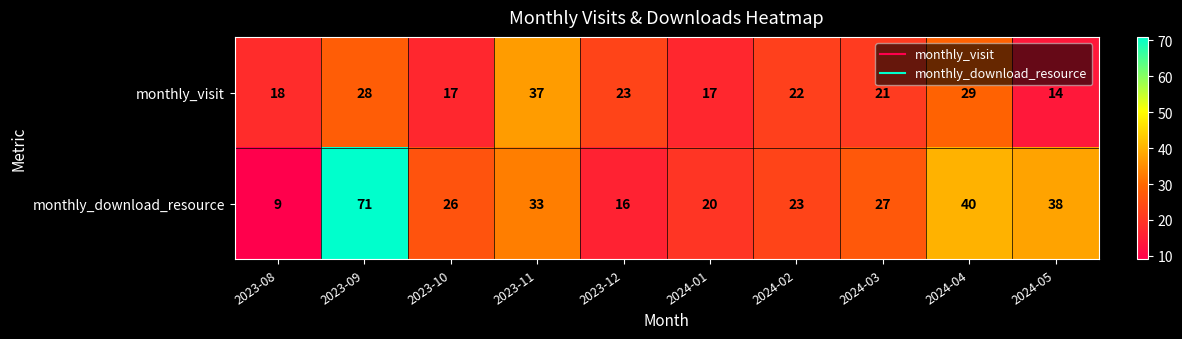

What is the sum of the monthly_download_resource values at 2023-09 and 2023-12?

87